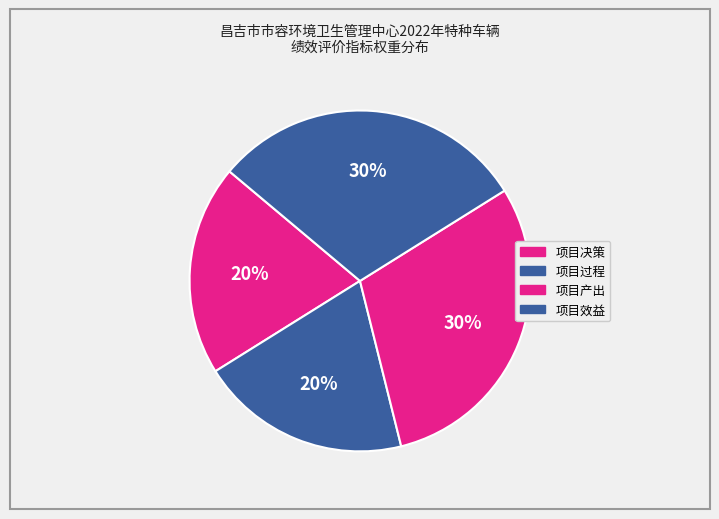

To the nearest percent, what is the difference between the largest and smallest slice percentages?

10%